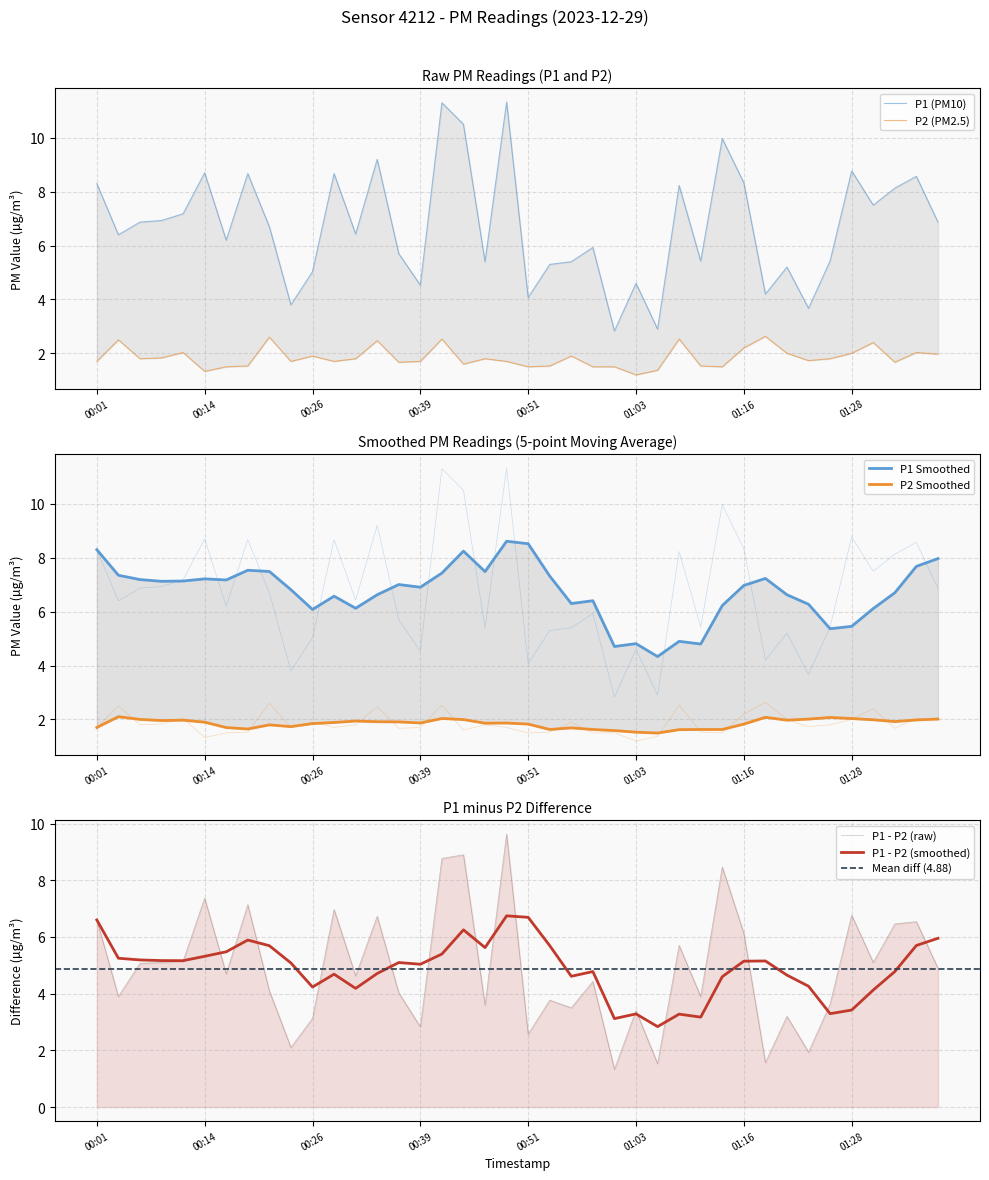

What is the total value across all series at 00:19?

10.2